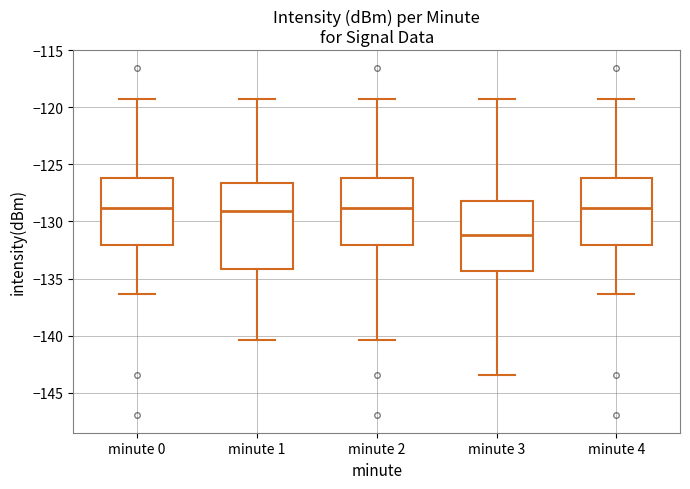

Where is the upper edge of the box for minute 4 on the y-axis? The values are not printed on the chart, so give them approximately, as read against the axis.

-126.0